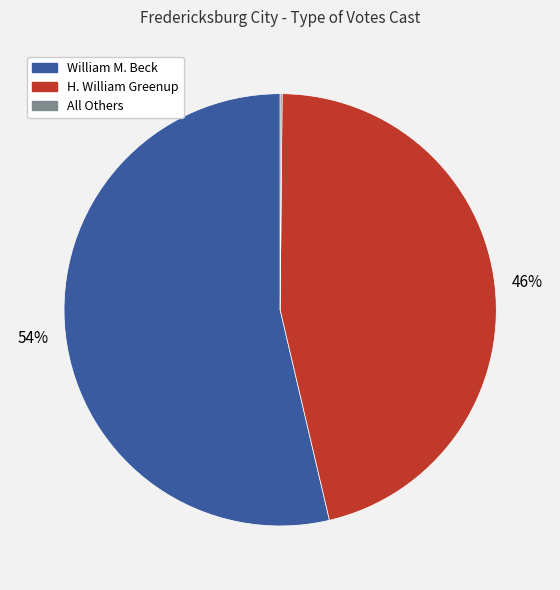

Between H. William Greenup and William M. Beck, which is larger?

William M. Beck